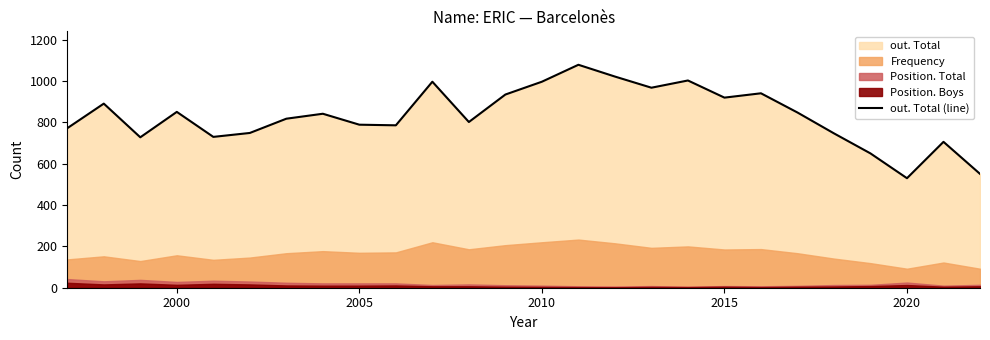

What is the highest value of the out. Total (line) series?

1079